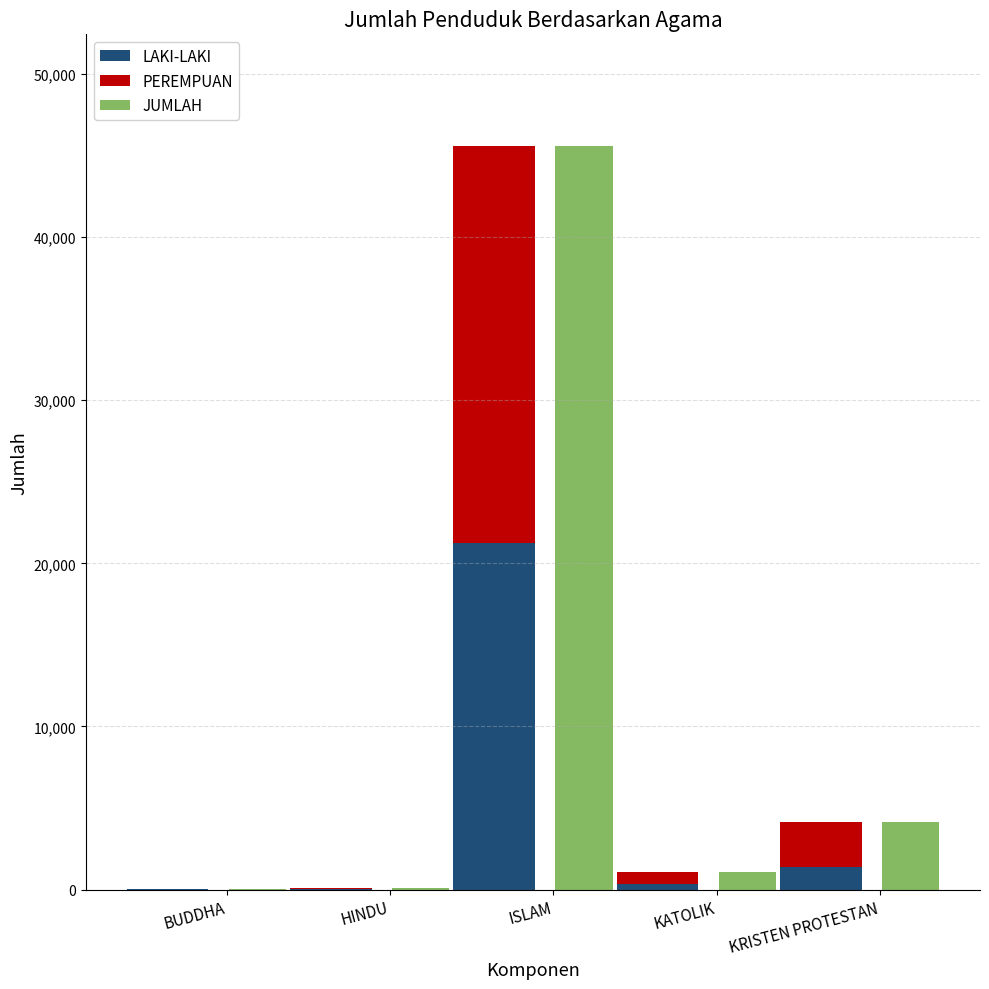

Where does the LAKI-LAKI series first go above 364?

ISLAM